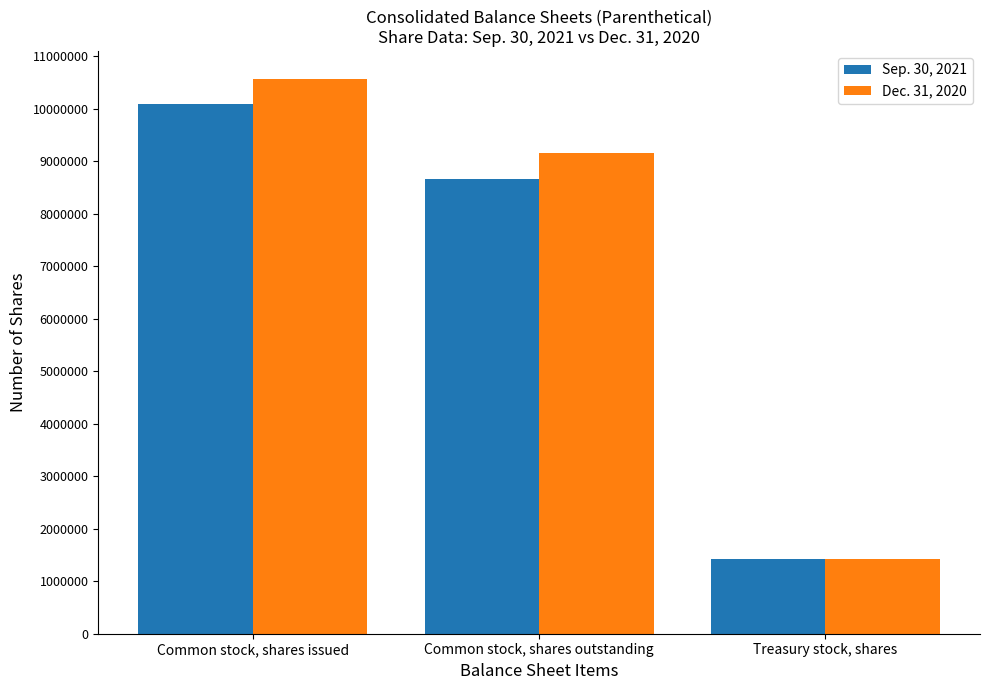

At how many categories does at least one series exceed 7686123?

2